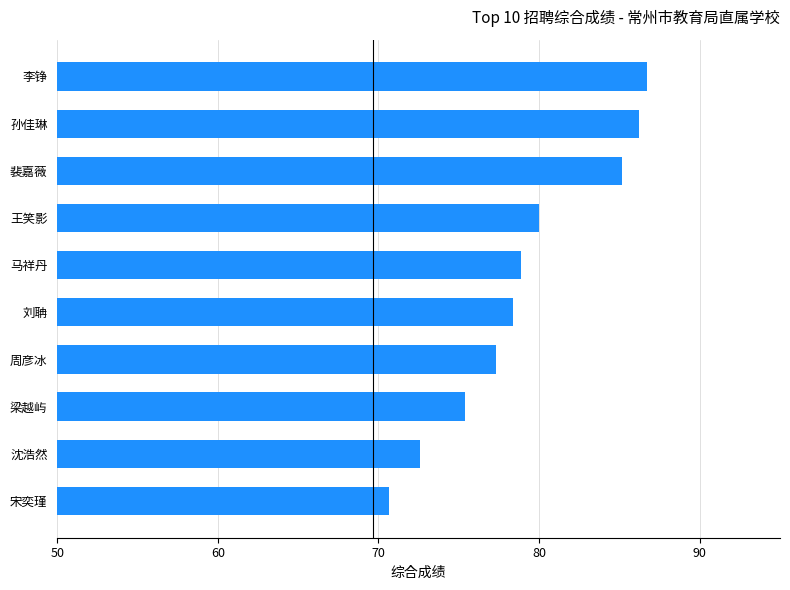

List the labels in order of value, largest first.

李铮, 孙佳琳, 裴嘉薇, 王笑影, 马祥丹, 刘聃, 周彦冰, 梁越屿, 沈浩然, 宋奕瑾